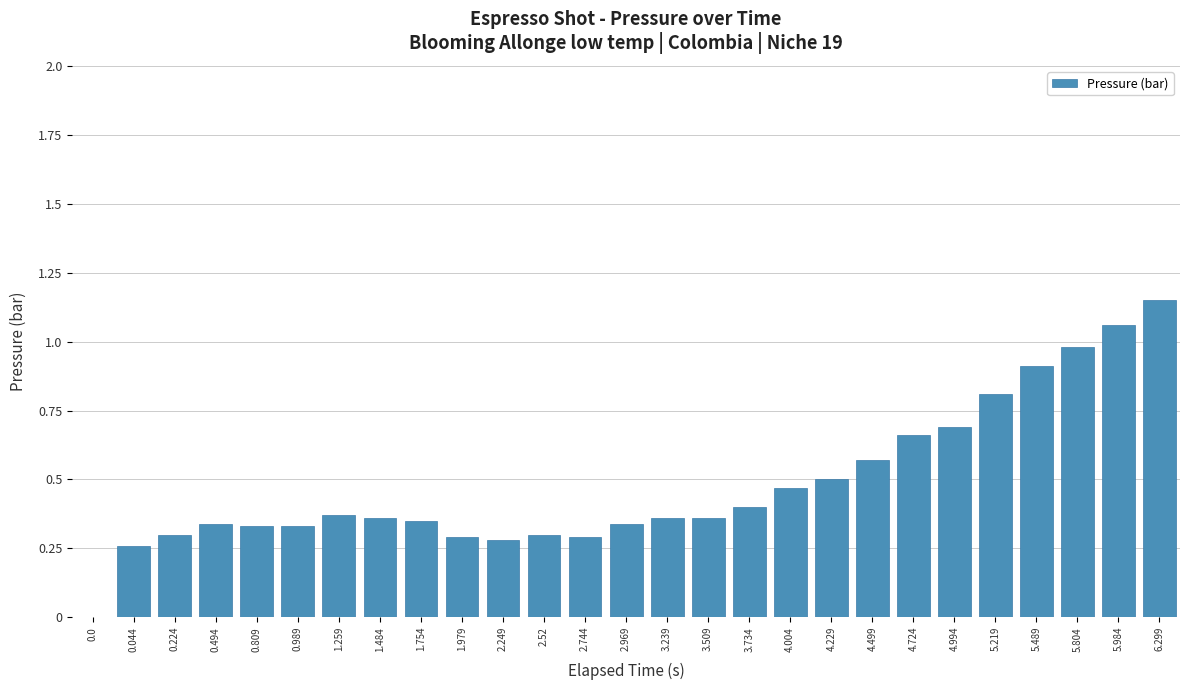

At which category does the chart reach its peak across all series?

6.299